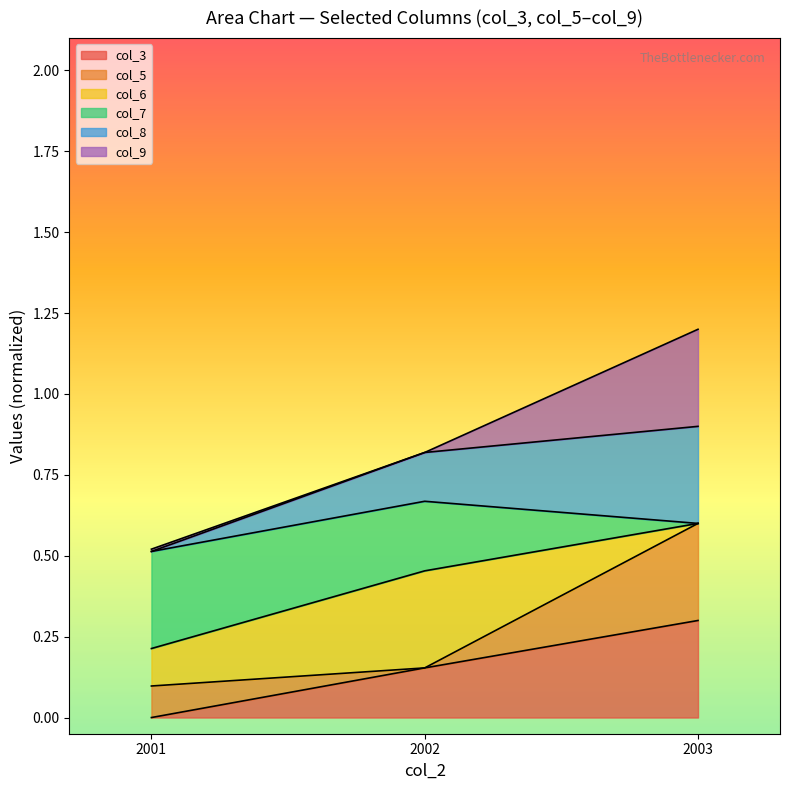

What are all the series names shown in the legend?

col_3, col_5, col_6, col_7, col_8, col_9